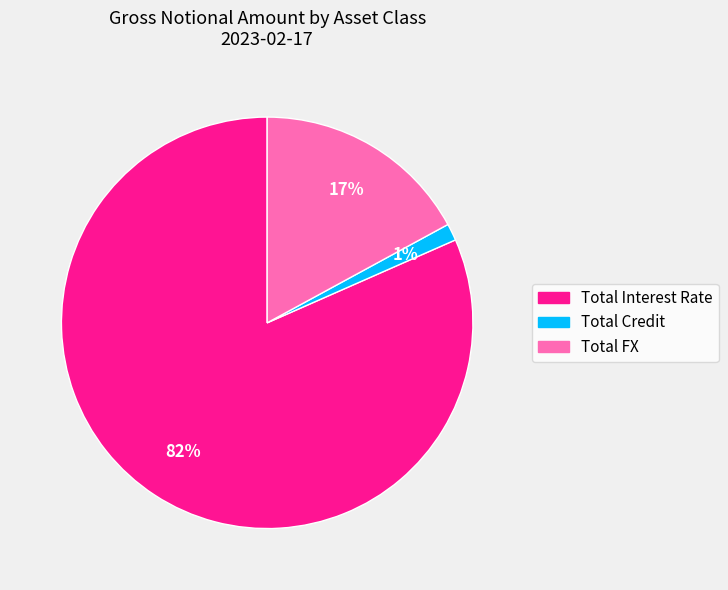

To the nearest percent, what is the difference between the Total Credit and Total FX slice percentages?

16%